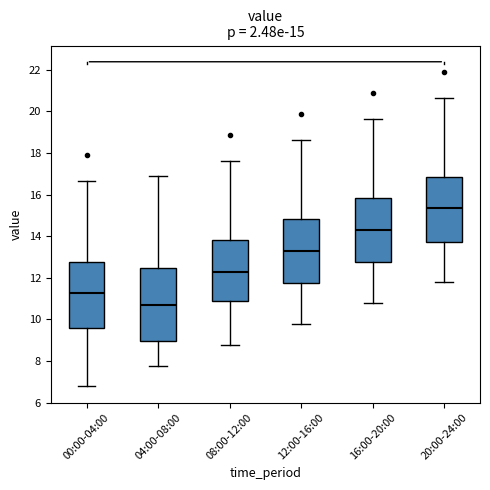

Which box's median line is the highest?

20:00-24:00